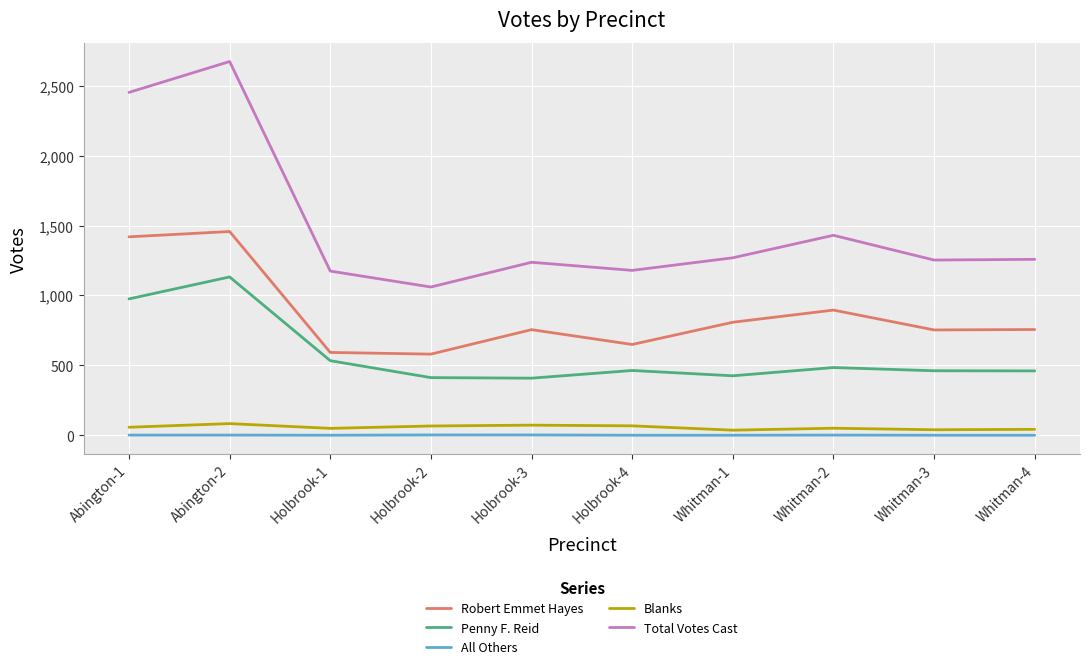

Is the value of Robert Emmet Hayes at Holbrook-2 greater than the value of Total Votes Cast at Holbrook-1?

No